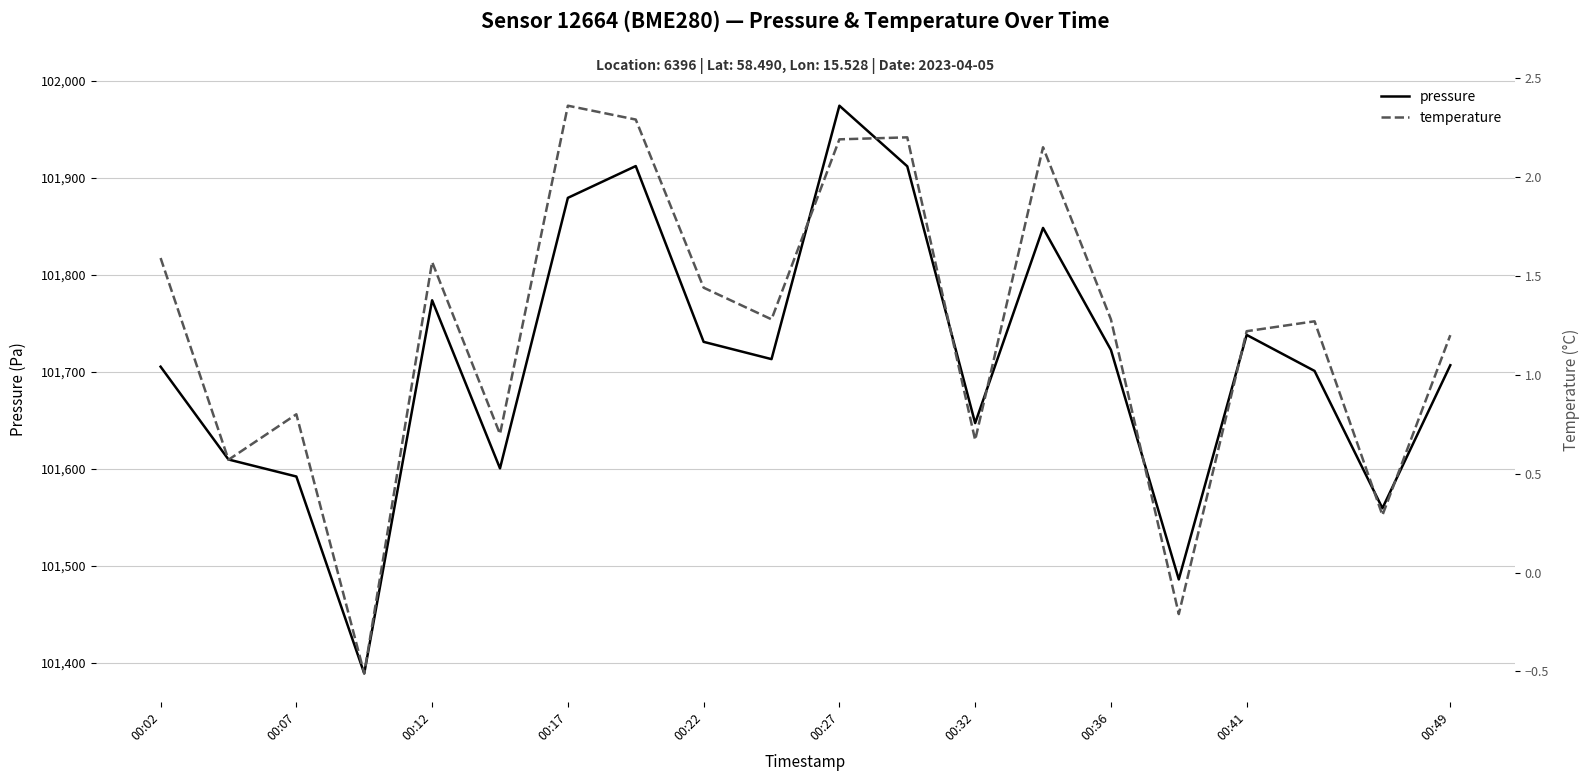

What is the minimum value shown in the chart?

-0.5